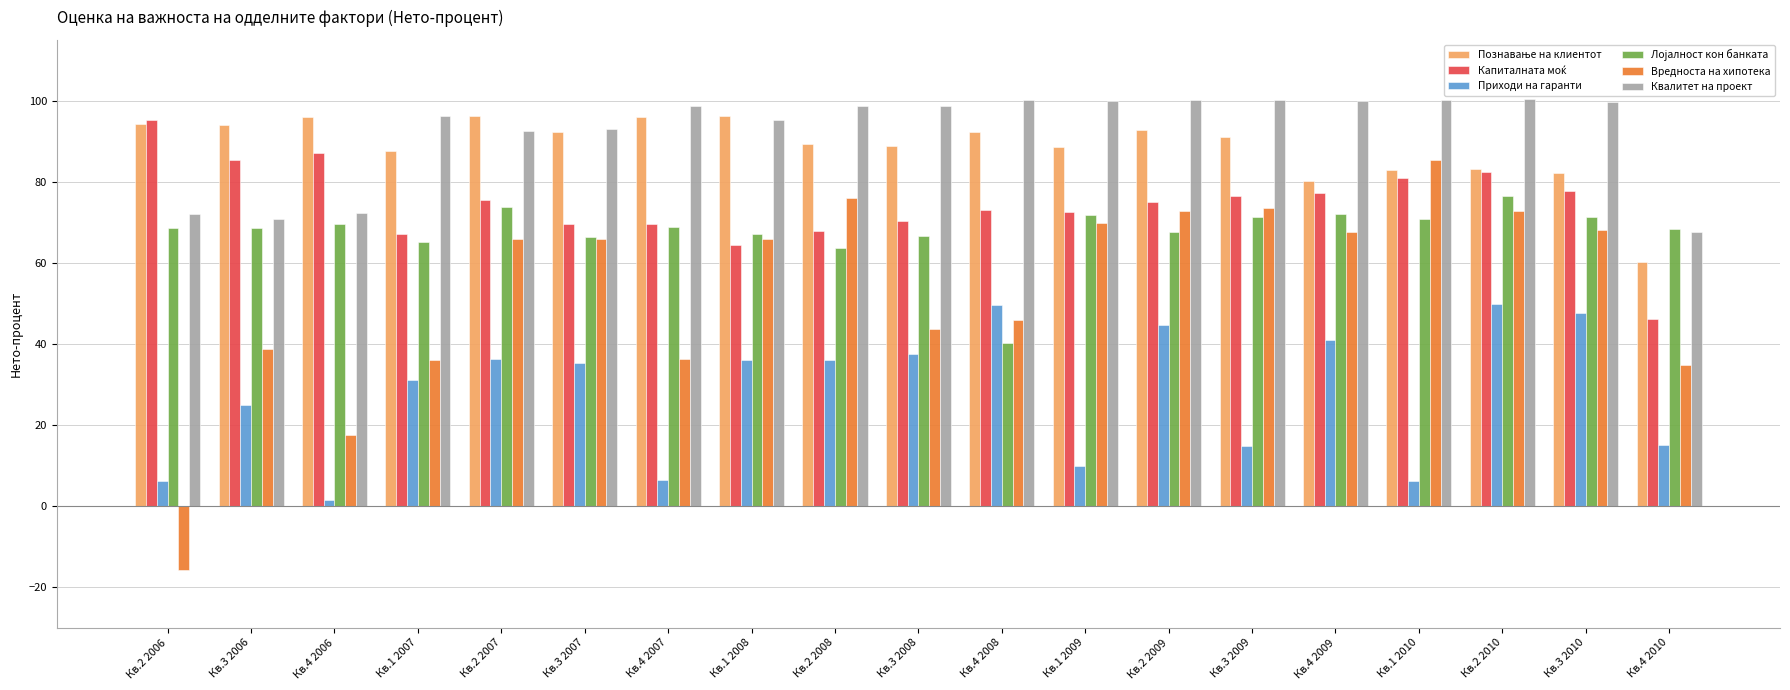

Is the value of Вредноста на хипотека at Кв.2 2010 greater than the value of Квалитет на проект at Кв.2 2008?

No